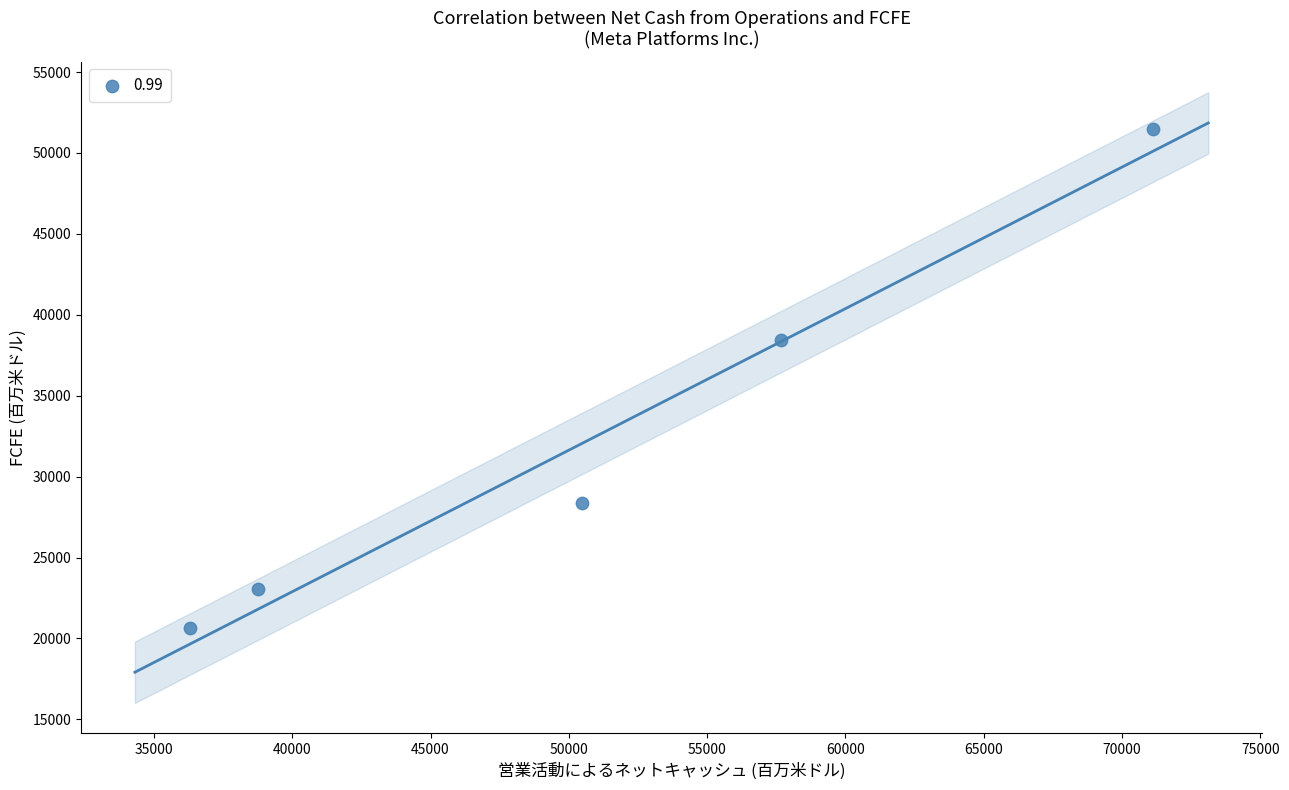

What Y value in the scatter plot is closest to 36062?

38439